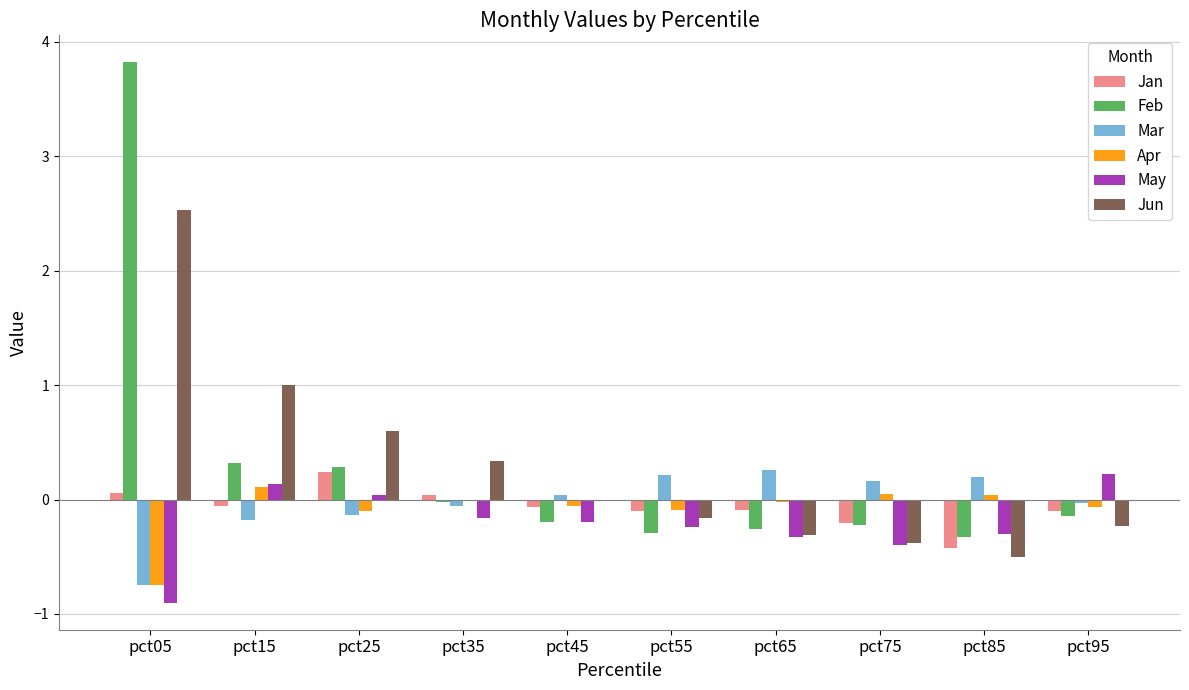

What is the maximum value shown in the chart?

3.8